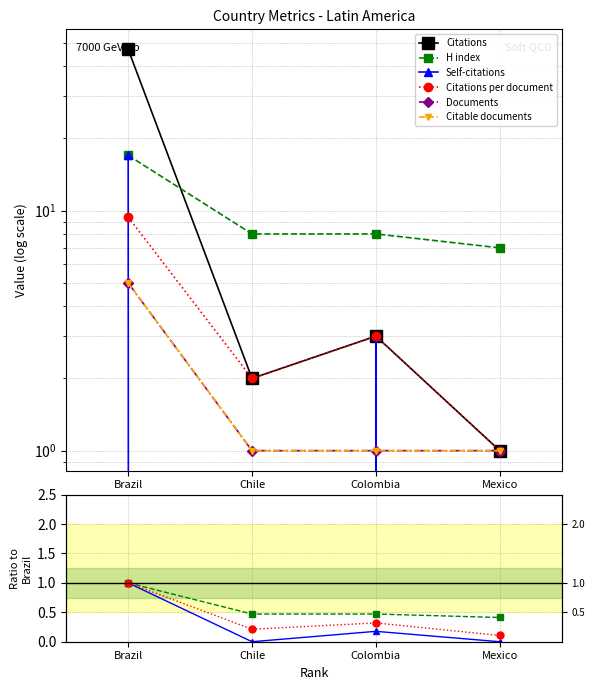

What are all the series names shown in the legend?

Citations, H index, Self-citations, Citations per document, Documents, Citable documents